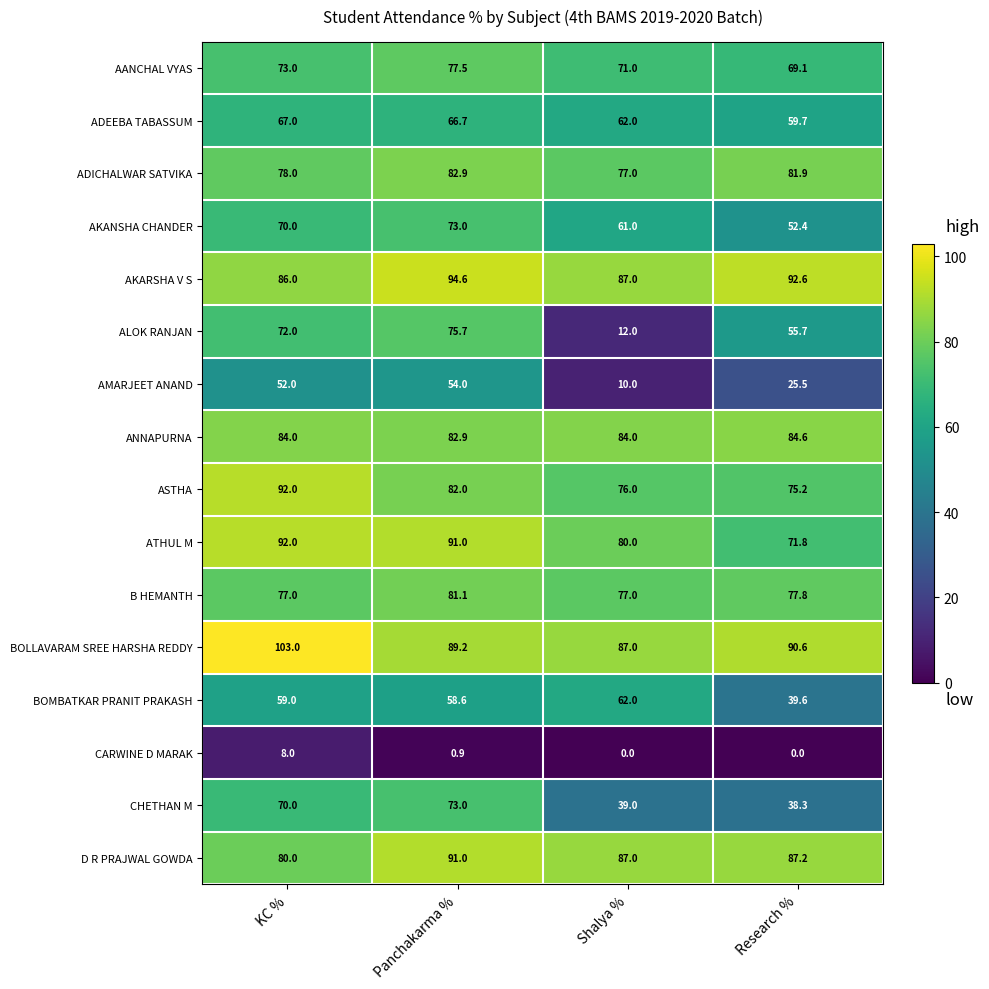

At Research %, list the series in order from largest to smallest.

AKARSHA V S, BOLLAVARAM SREE HARSHA REDDY, D R PRAJWAL GOWDA, ANNAPURNA, ADICHALWAR SATVIKA, B HEMANTH, ASTHA, ATHUL M, AANCHAL VYAS, ADEEBA TABASSUM, ALOK RANJAN, AKANSHA CHANDER, BOMBATKAR PRANIT PRAKASH, CHETHAN M, AMARJEET ANAND, CARWINE D MARAK